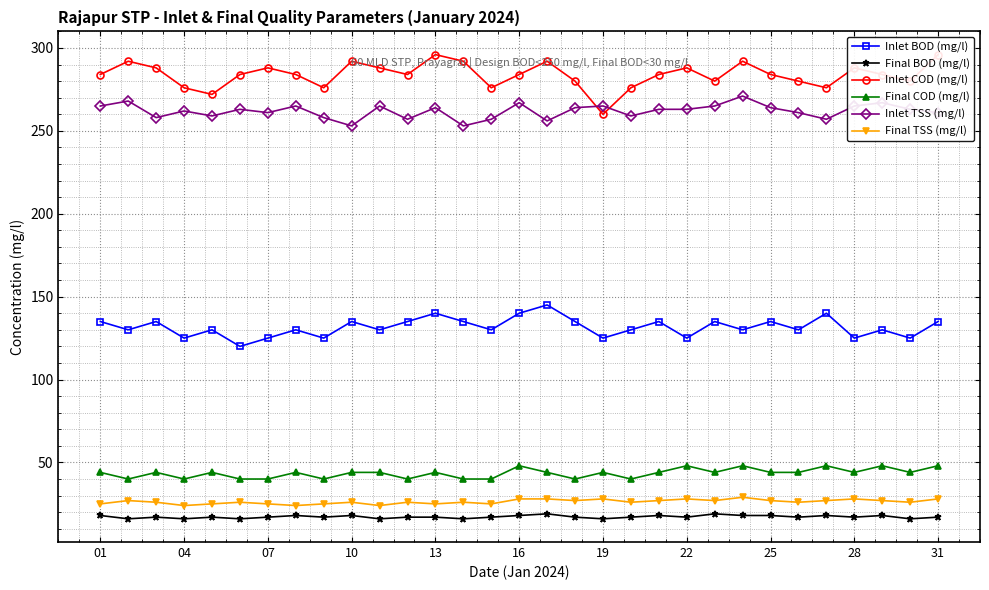

True or false: Final COD (mg/l) has more than 1 interior local peaks.

True